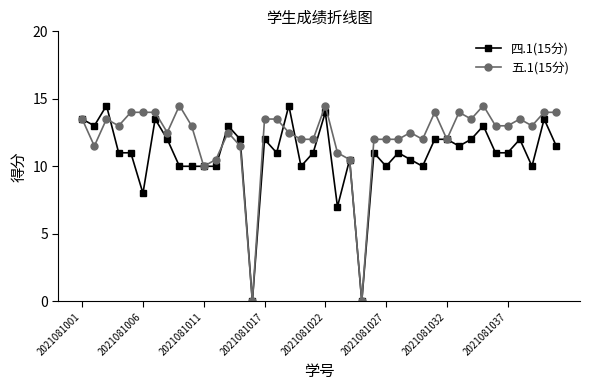

Rank the series by their average value, from highest to lowest.

五.1(15分), 四.1(15分)